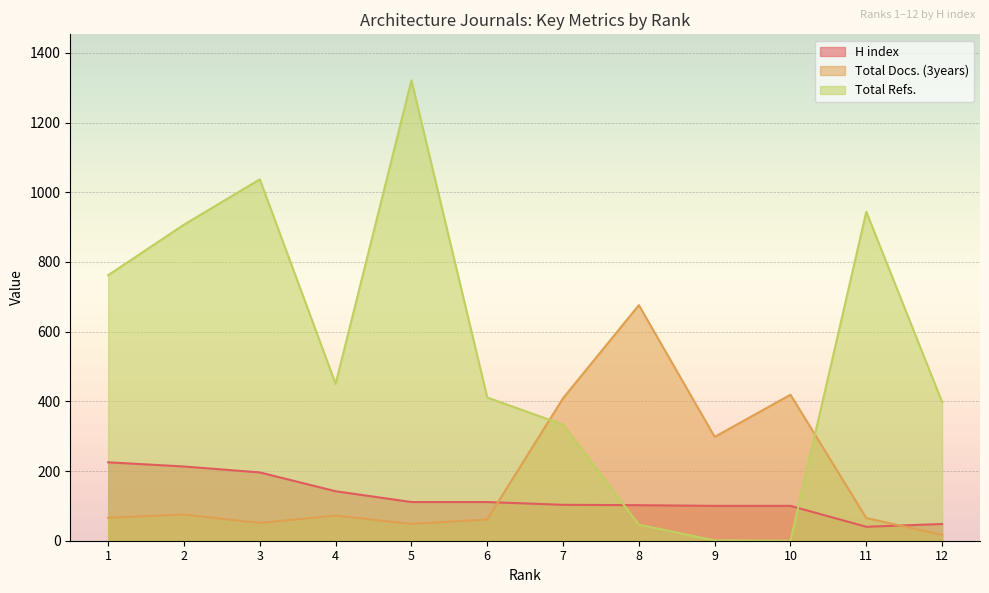

How many interior local valleys does the Total Refs. series have?

2